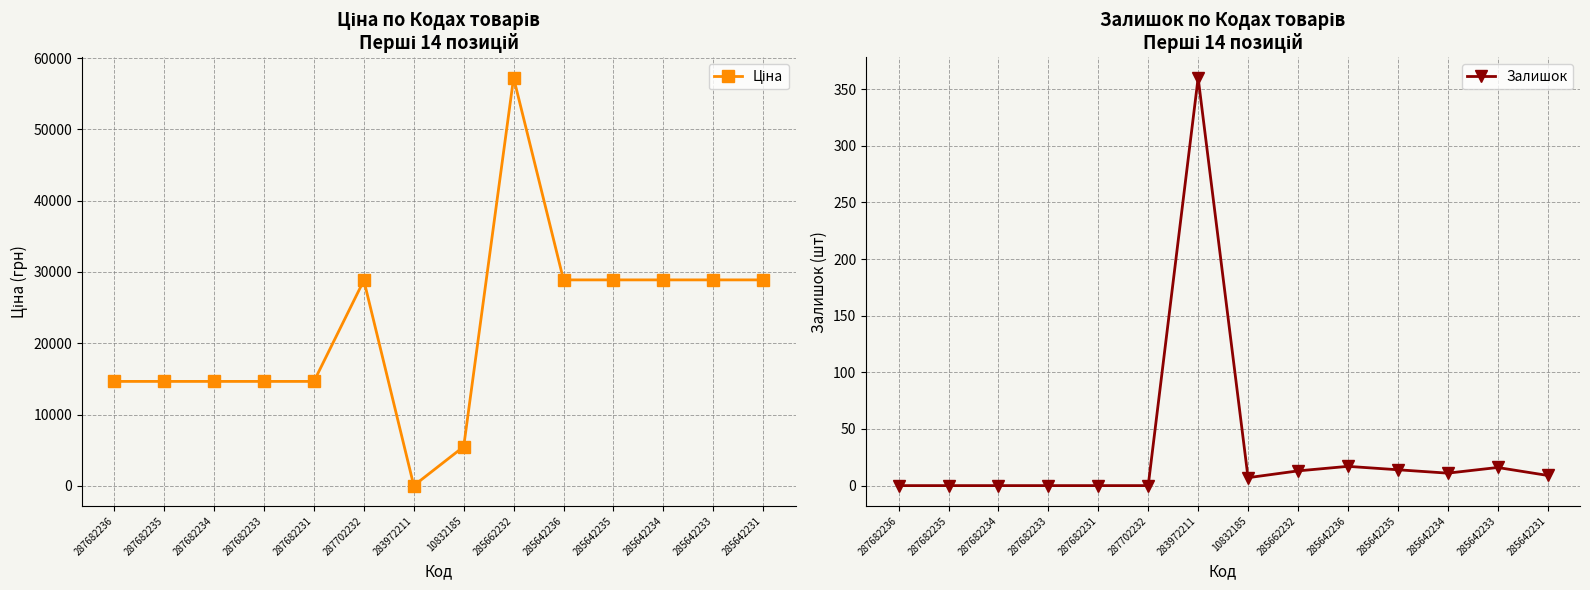

Reading left to right, what are all the values shown in this chart?

Ціна: 287682236=14649.6	287682235=14649.6	287682234=14649.6	287682233=14649.6	287682231=14649.6	287702232=28821.8	283972211=32.0	10832185=5497.3	285662232=57235.5	285642236=28890.3	285642235=28890.3	285642234=28890.3	285642233=28890.3	285642231=28890.3
Залишок: 287682236=0.0	287682235=0.0	287682234=0.0	287682233=0.0	287682231=0.0	287702232=0.0	283972211=360.0	10832185=7.0	285662232=13.0	285642236=17.0	285642235=14.0	285642234=11.0	285642233=16.0	285642231=9.0